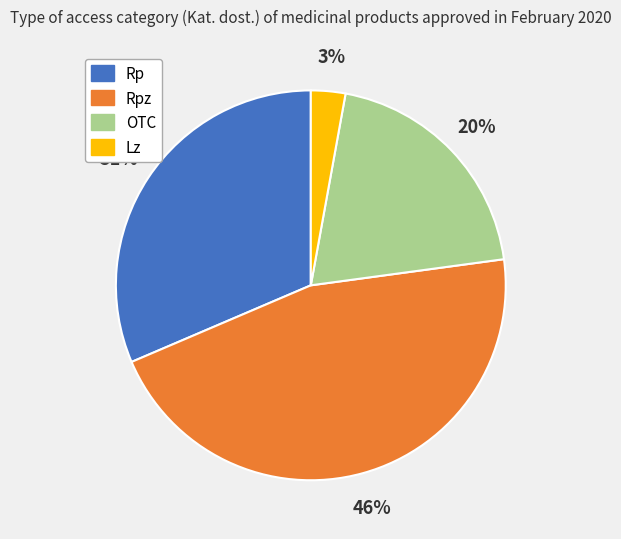

To the nearest percent, what is the difference between the largest and smallest slice percentages?

43%